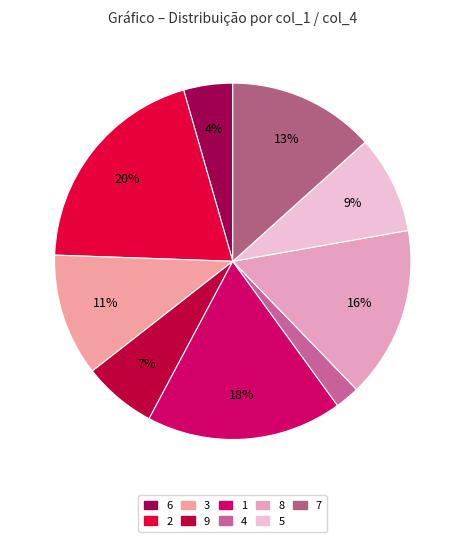

Rank the categories by value from lowest to highest.

4, 6, 9, 5, 3, 7, 8, 1, 2